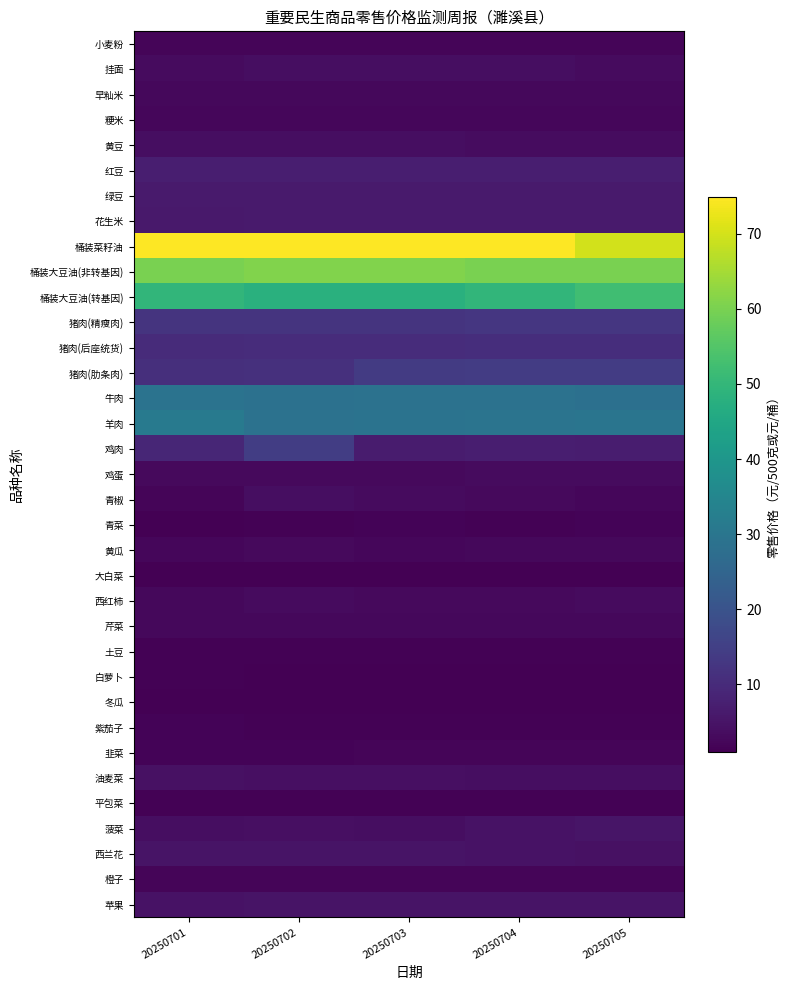

At which category is the sum across all series the highest?

20250702